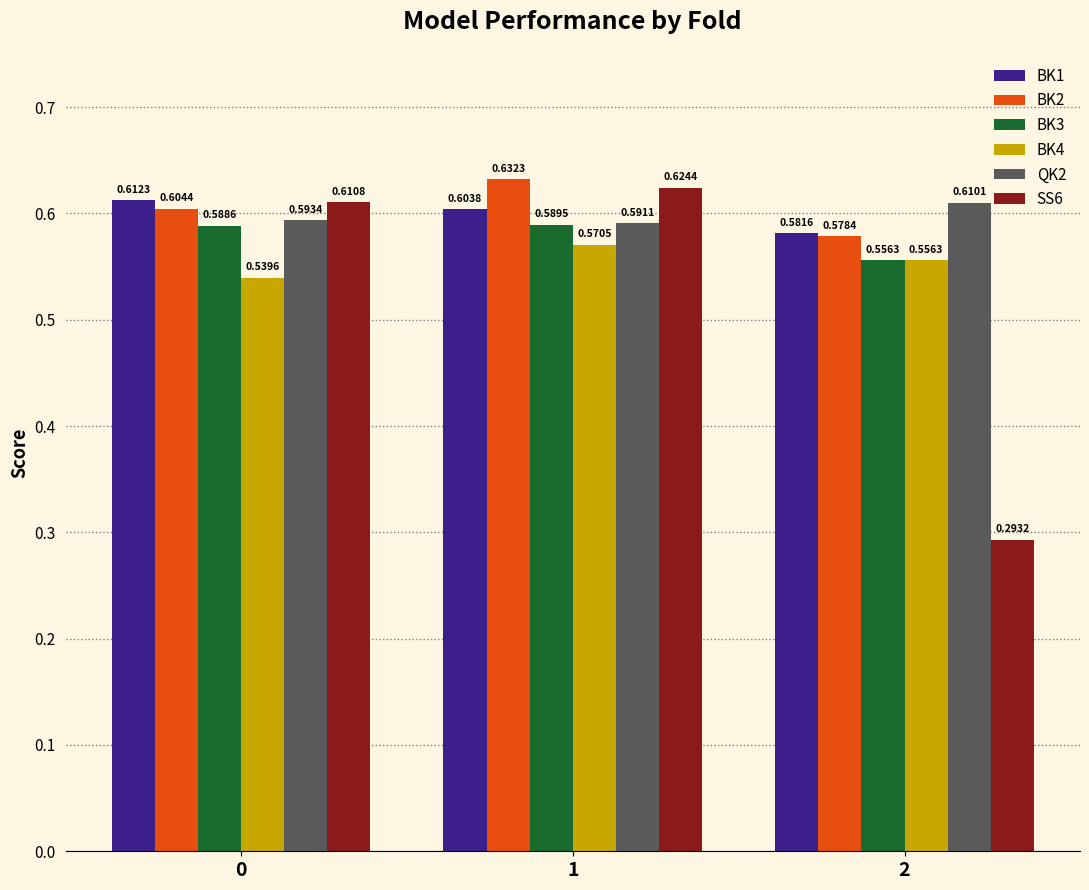

True or false: BK1 has a value of 1.0 at 1.

False